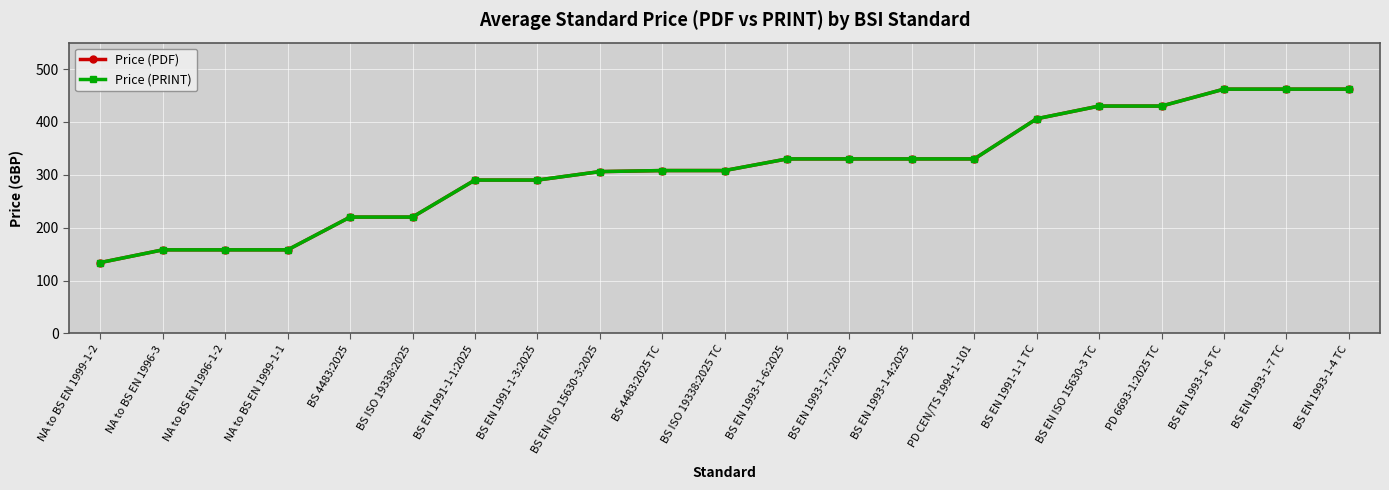

Does the chart have visible grid lines?

Yes